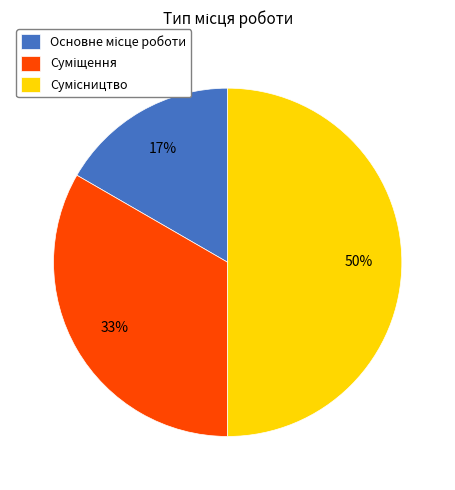

How many segments does this pie chart have?

3